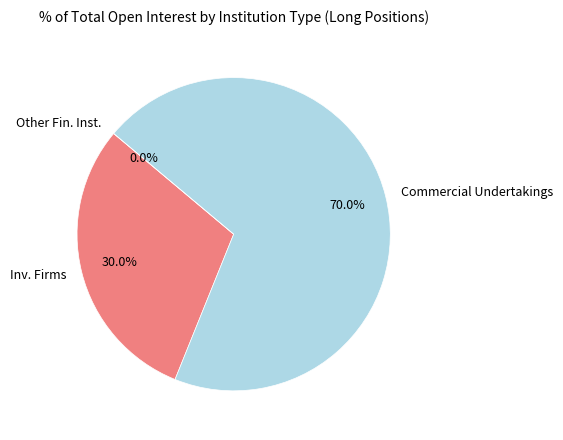

Is it true that Commercial Undertakings (Long) is 83% of the pie?

False